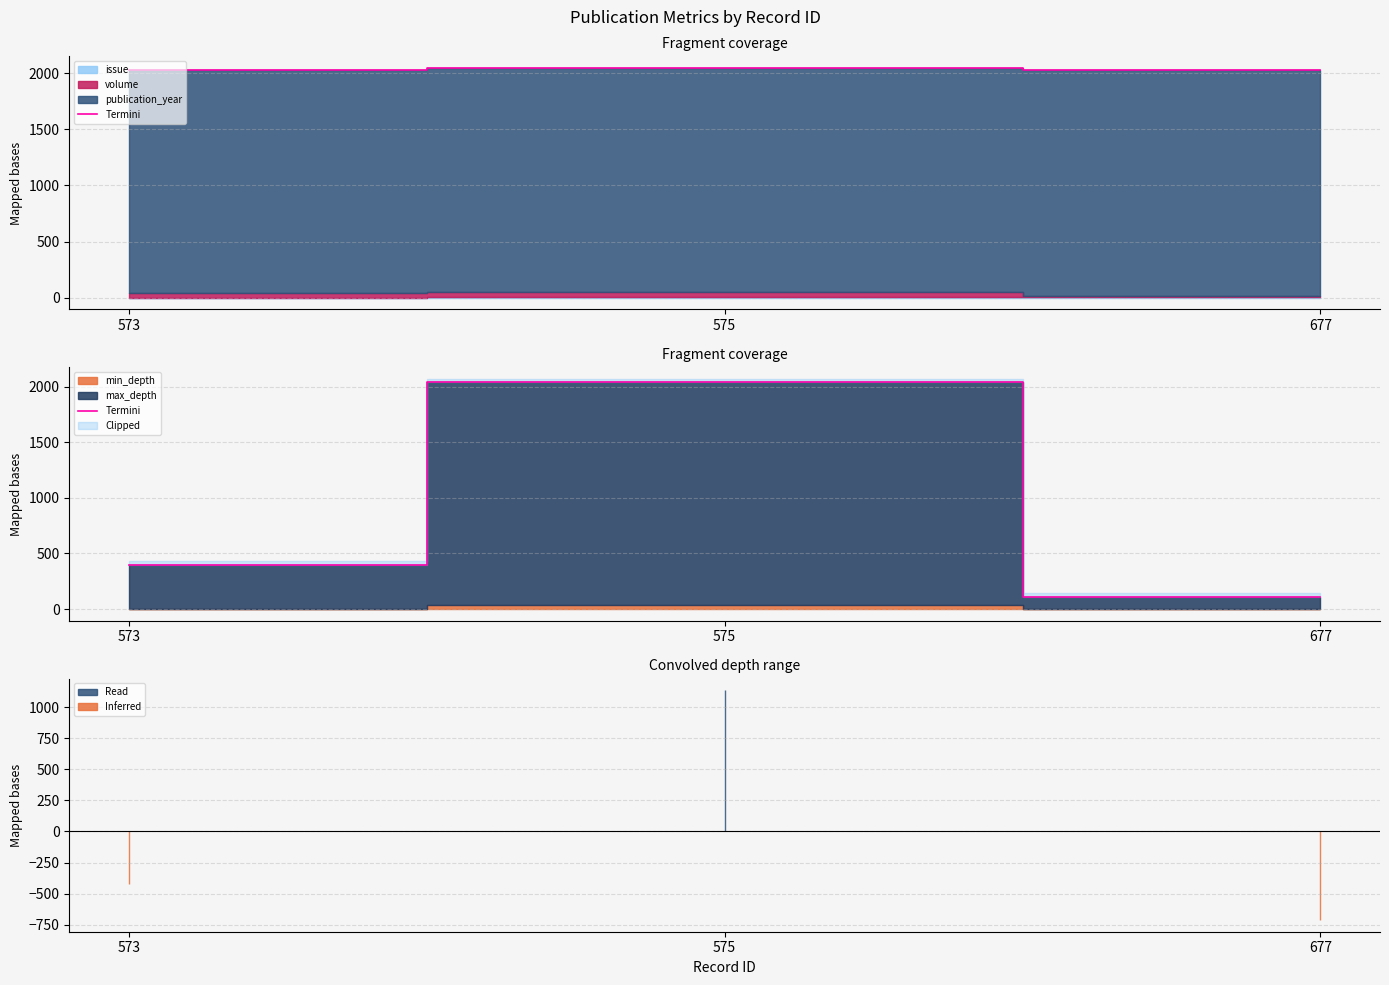

The chart shows a value of 400 at 573. True or false?

True